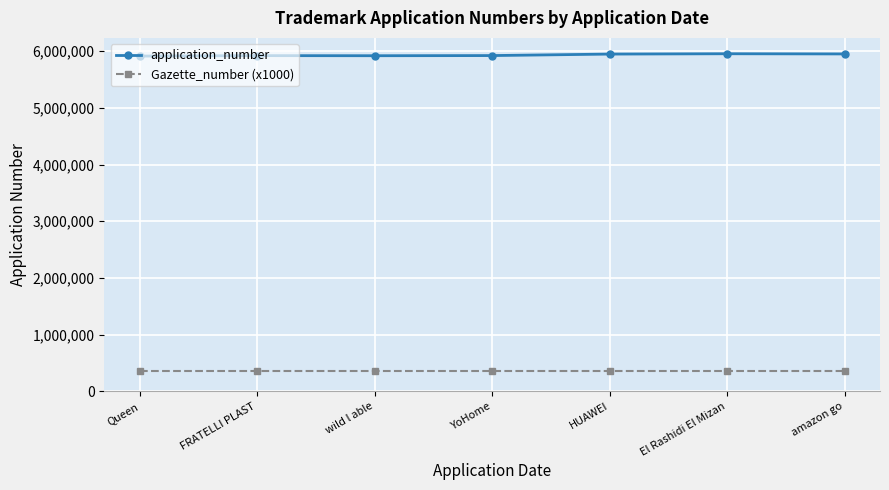

True or false: application_number and Gazette_number (x1000) cross at least once.

False